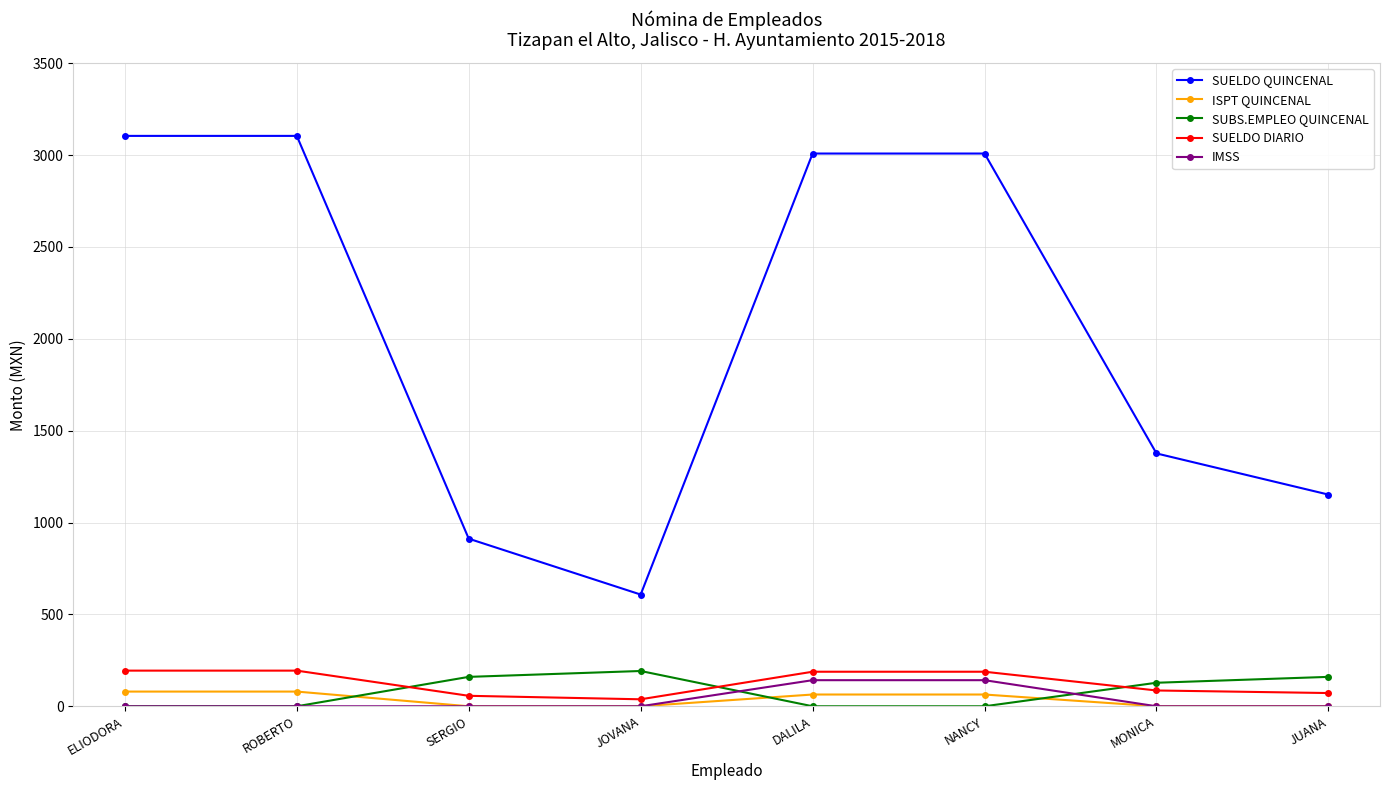

What is the highest value of the ISPT QUINCENAL series?

80